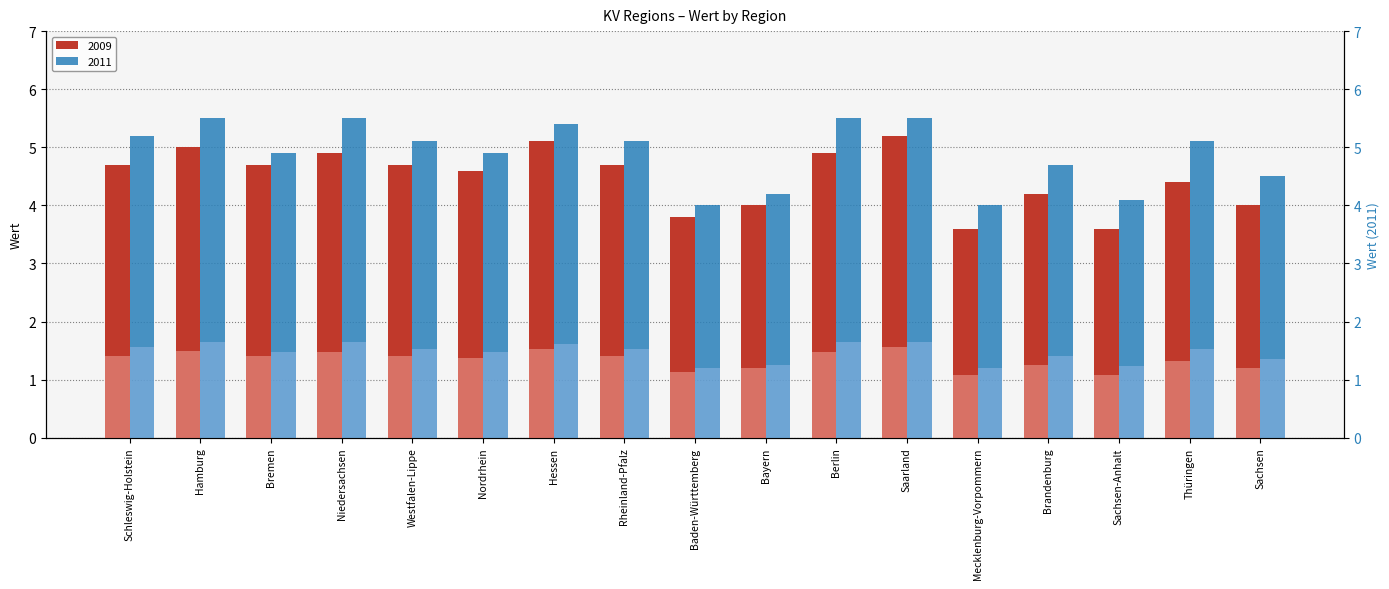

At which category is the sum across all series the highest?

Saarland